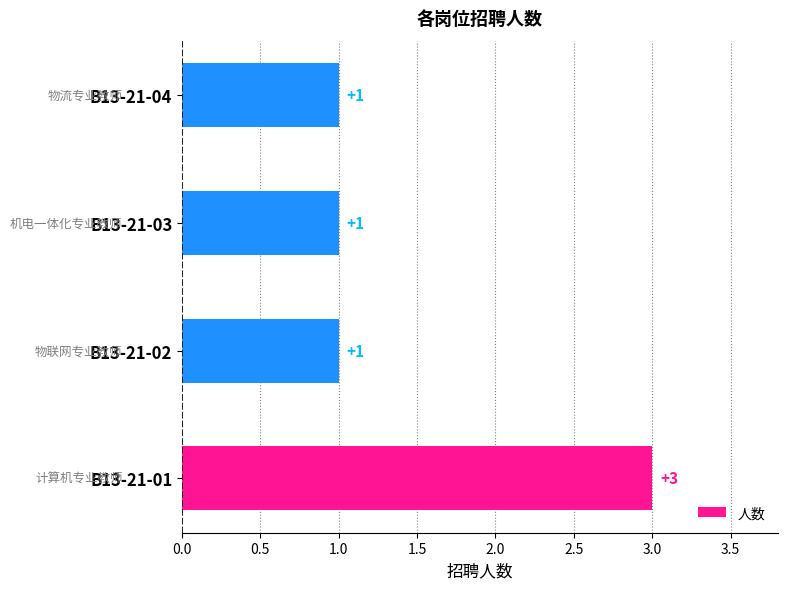

What is the greatest value displayed?

3